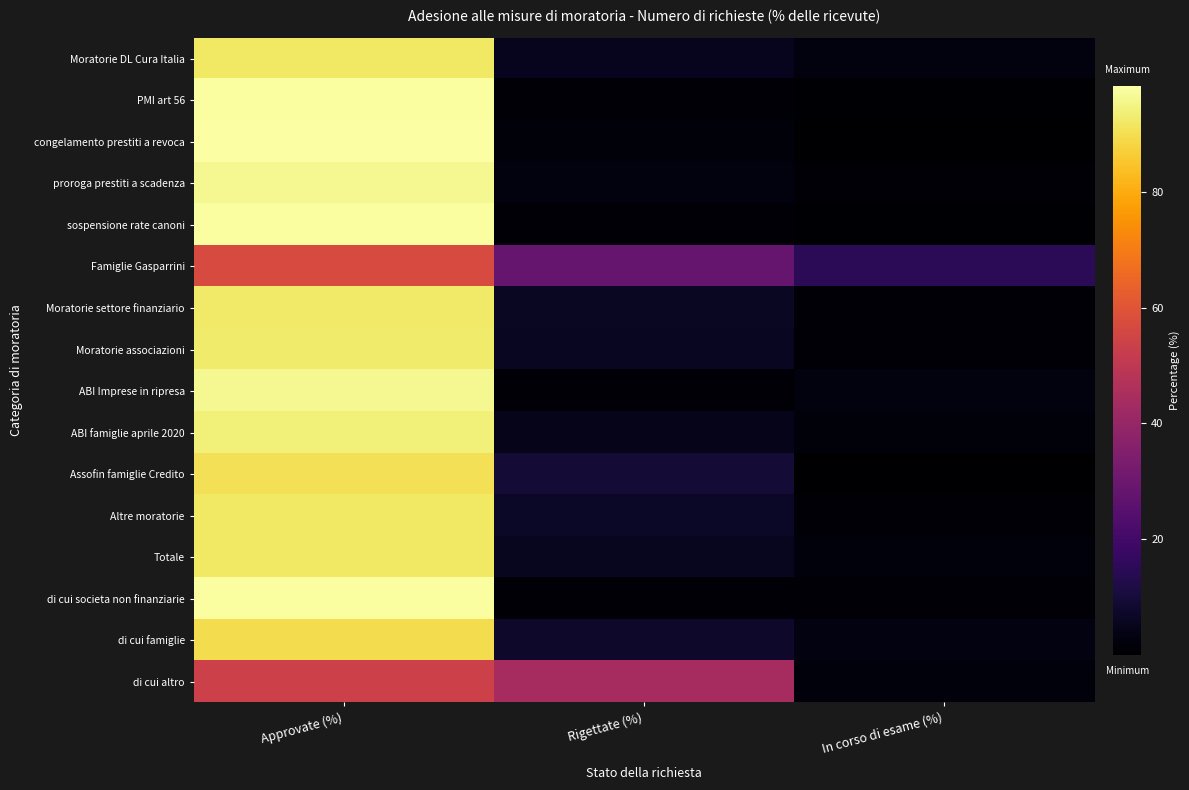

What is the smallest value displayed?

0.1